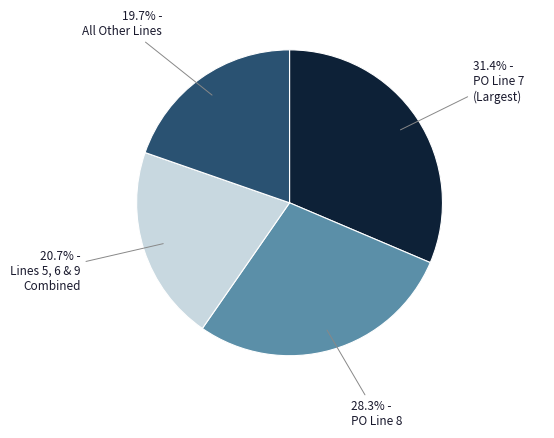

To the nearest percent, what is the average slice percentage?

25%